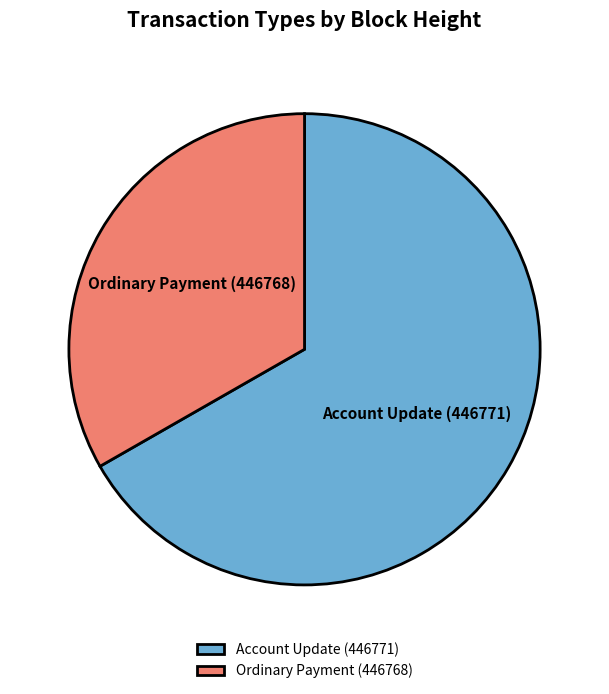

The Ordinary Payment (446768) slice represents 33% of the pie. True or false?

True